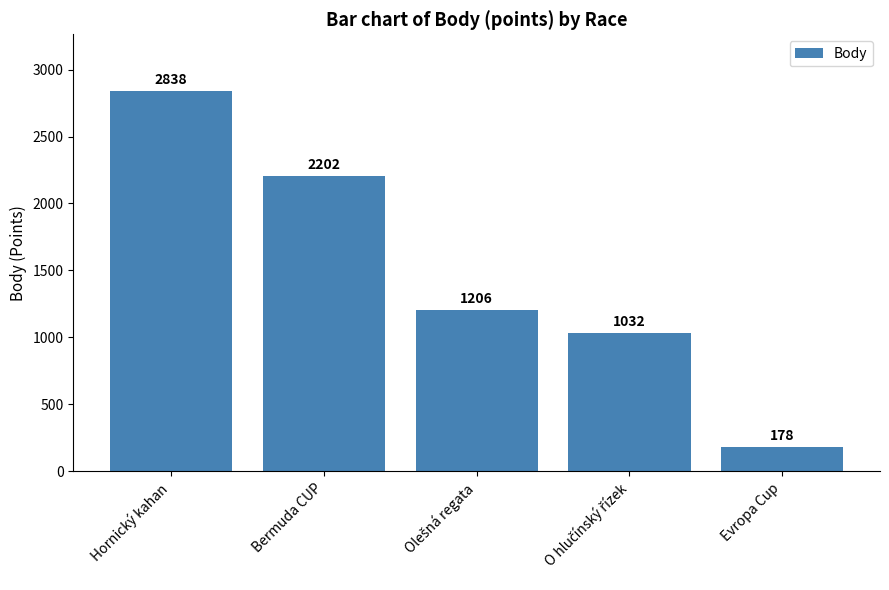

Does the chart contain stacked bars?

No